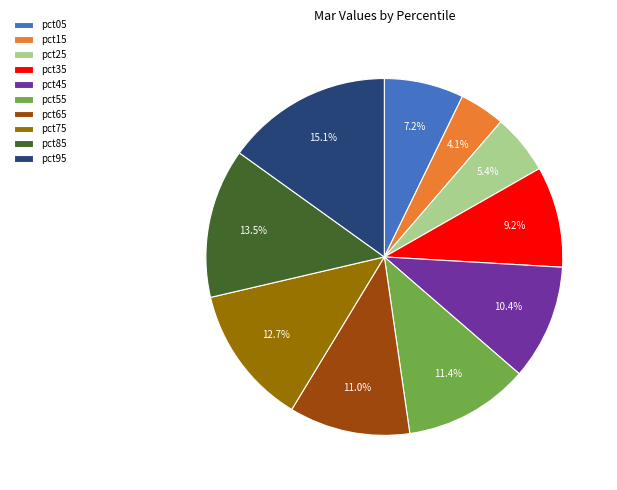

Which category has the biggest portion of the pie?

pct95